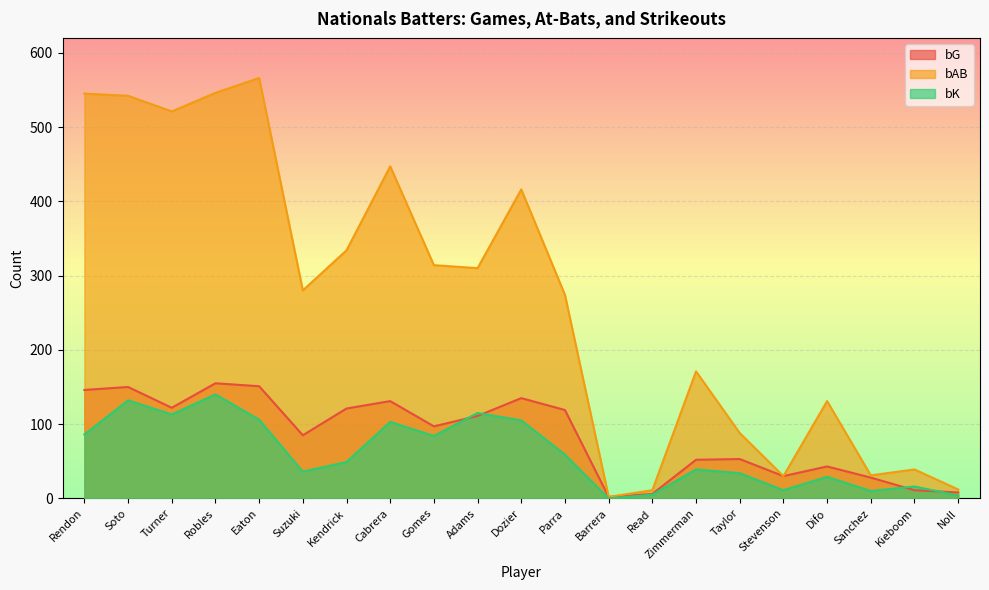

How many interior local peaks does the bAB series have?

6